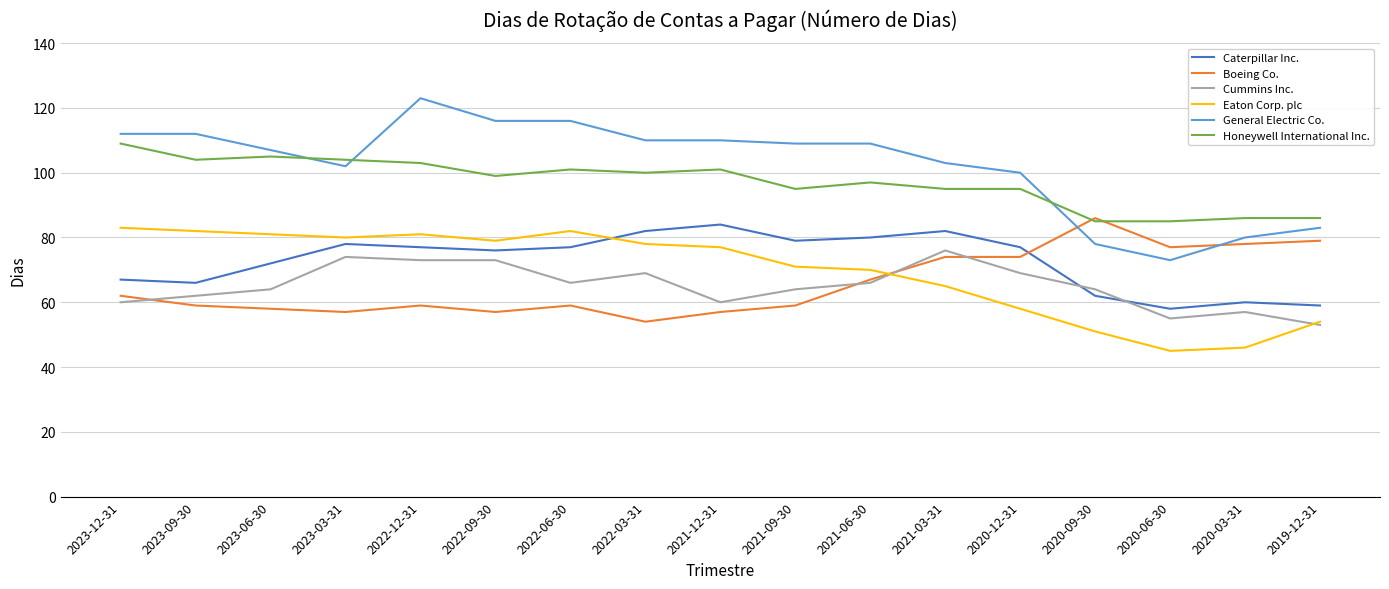

What is the minimum value shown in the chart?

45